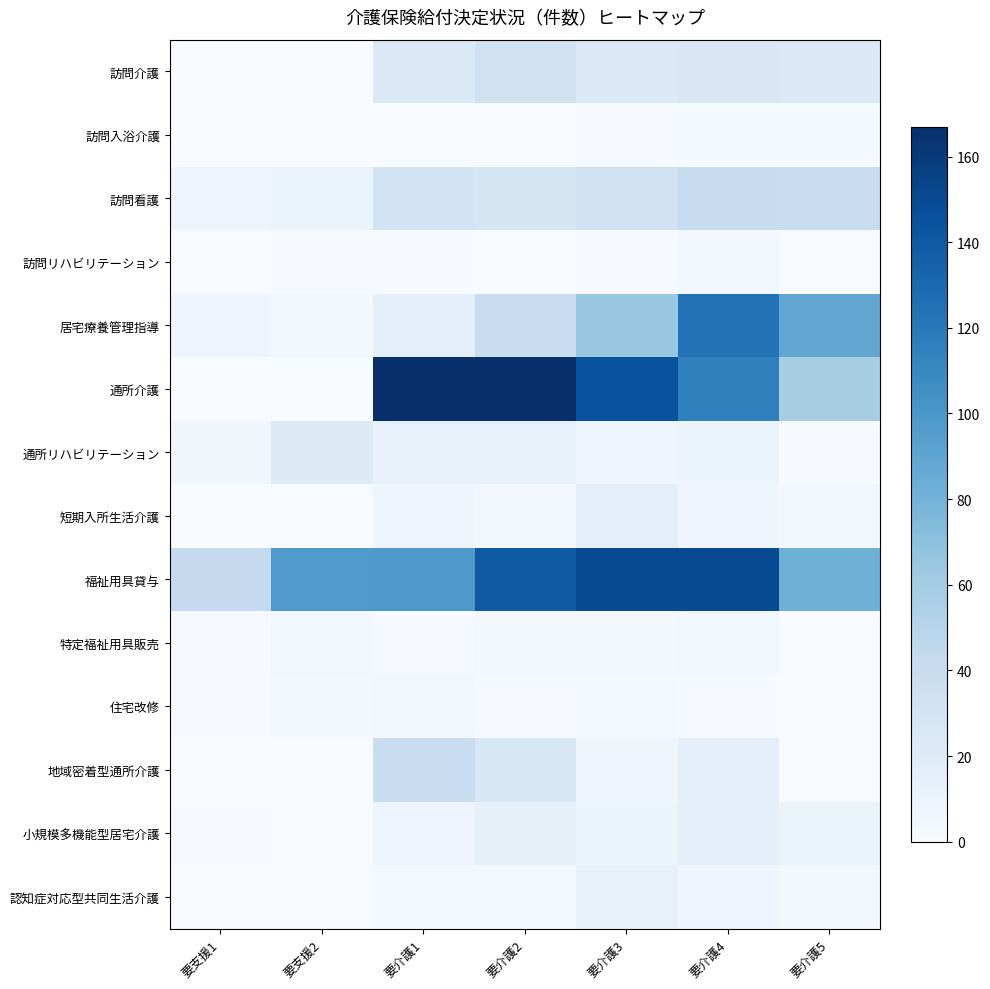

At which category is the sum across all series the highest?

要介護4